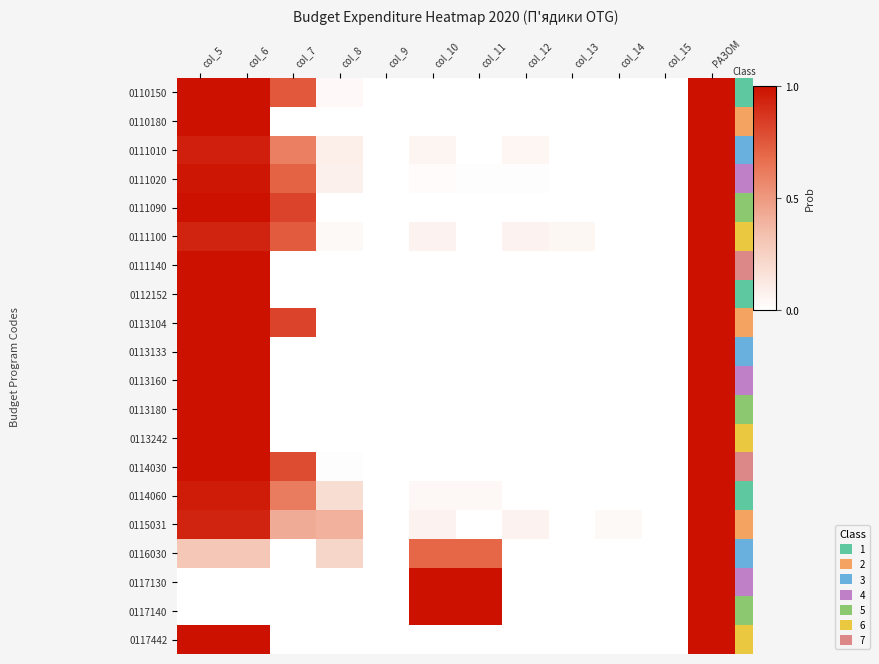

Which category has the highest value across all series?

РАЗОМ